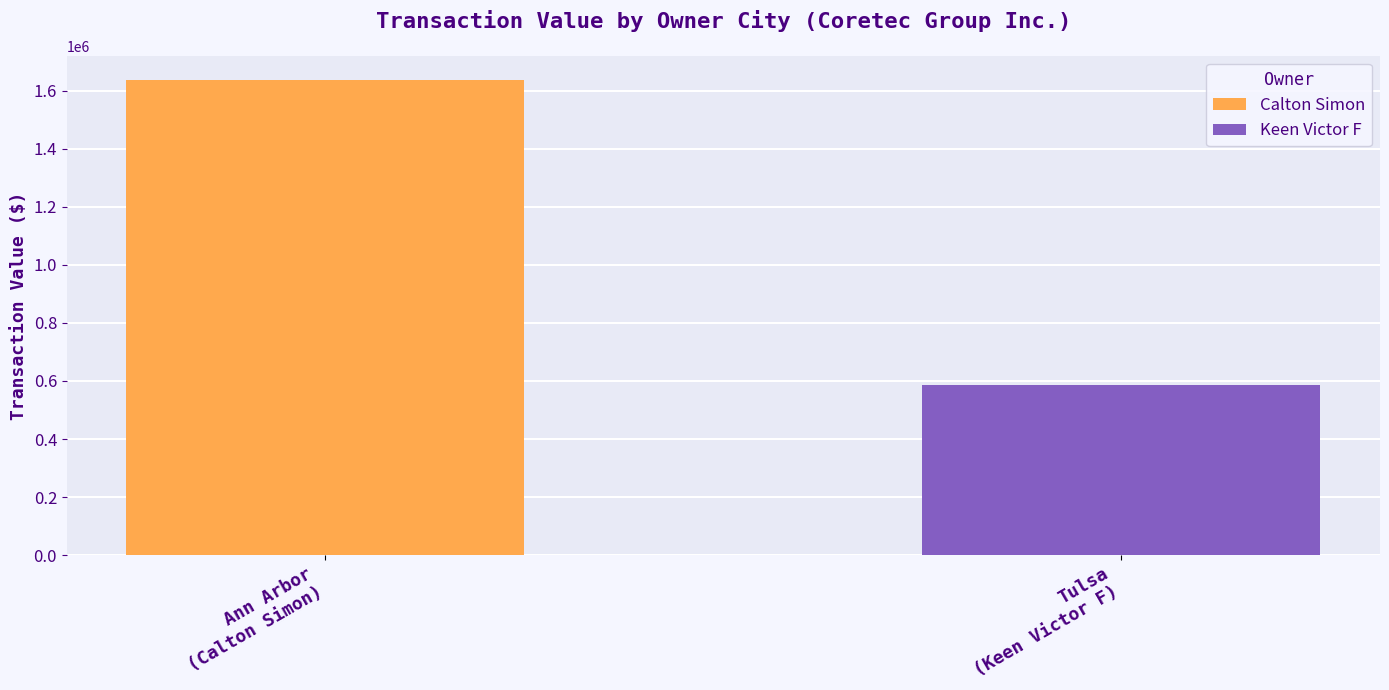

Rank the series by their average value, from lowest to highest.

Keen Victor F, Calton Simon